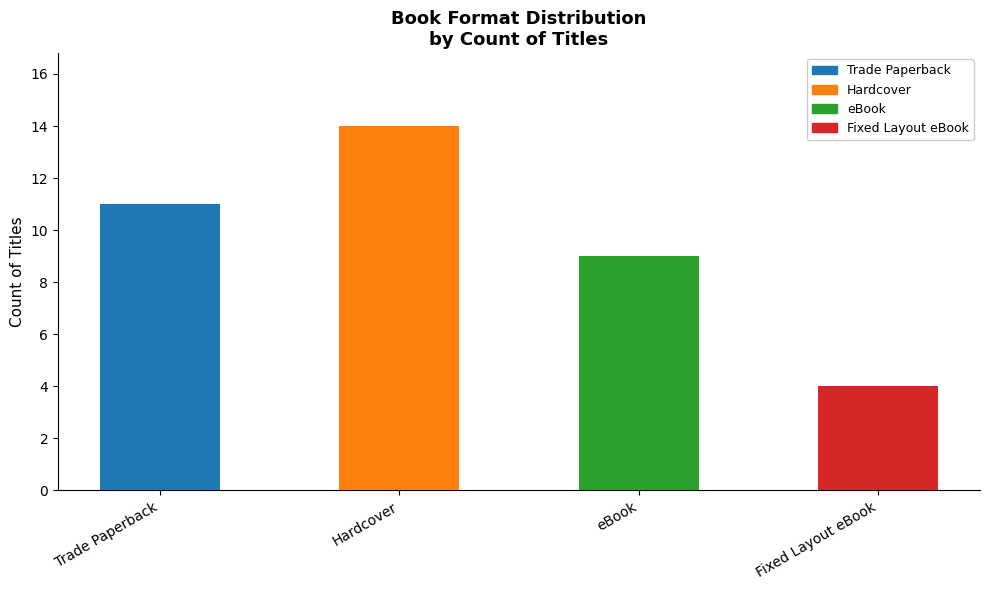

Are the bars horizontal?

No